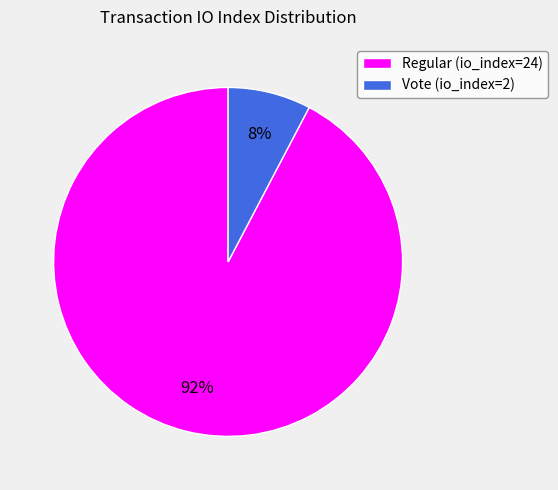

Which category has the smallest portion of the pie?

Vote (io_index=2)